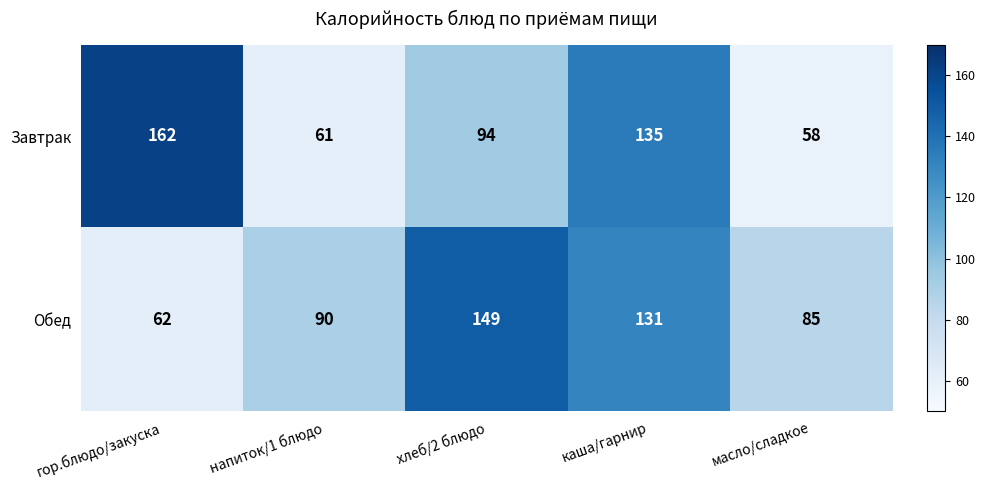

How many categories are shown in the chart?

5